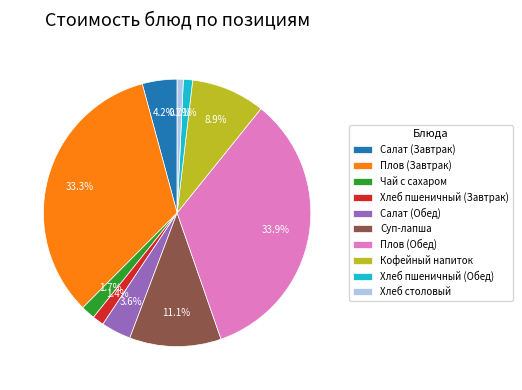

The Хлеб столовый slice represents 1% of the pie. True or false?

True